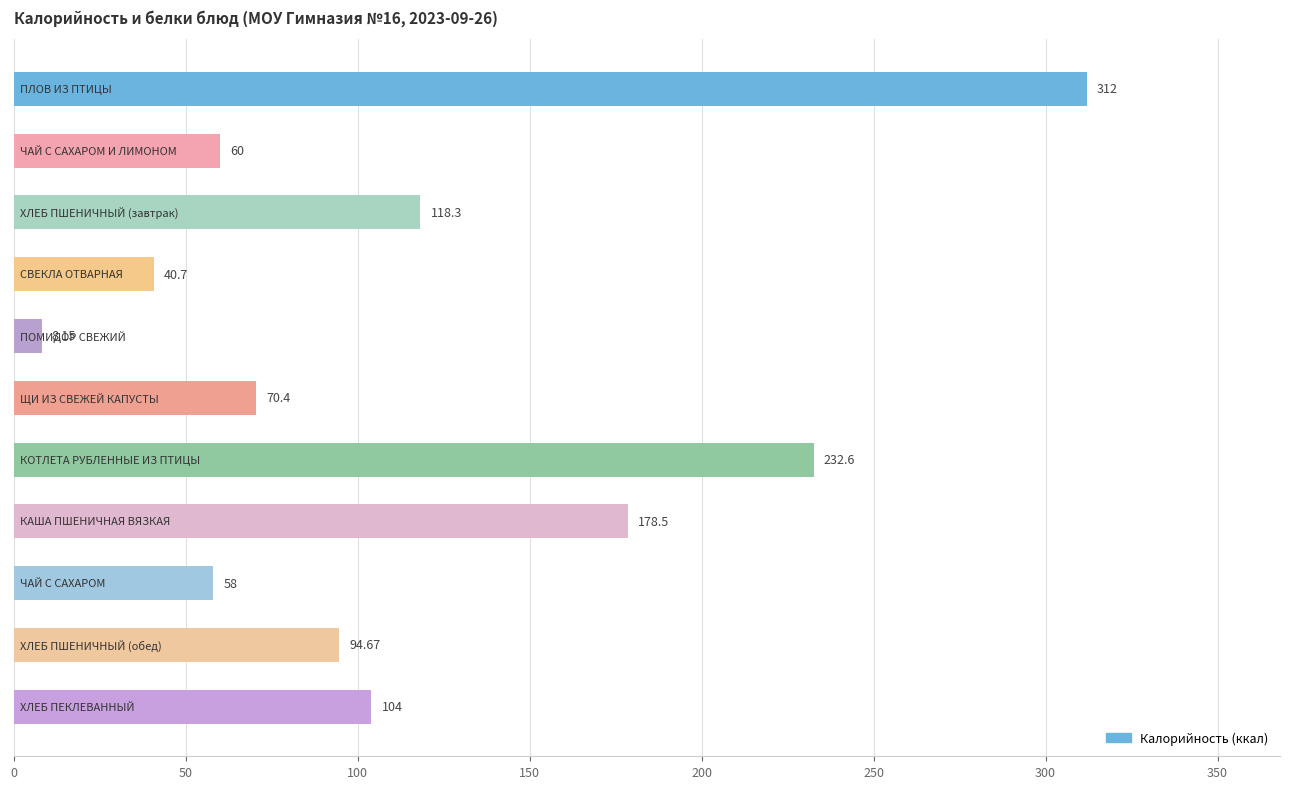

What is the average value?

116.1